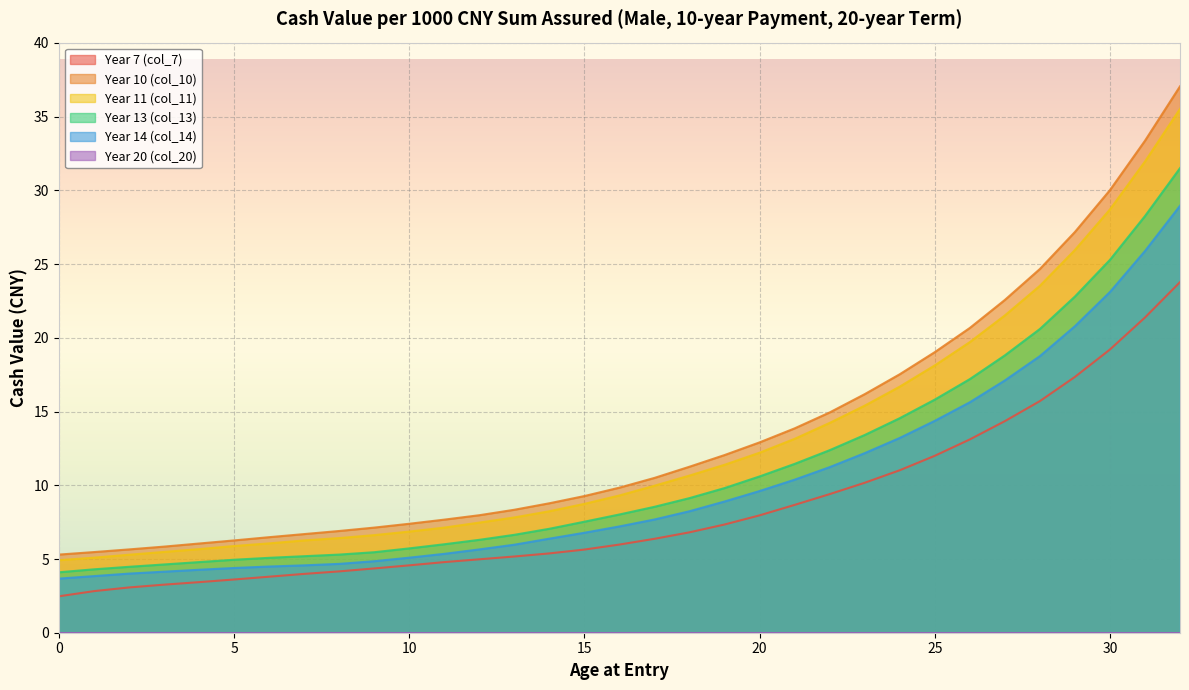

How many data points in Year 14 (col_14) are less than 7?

16